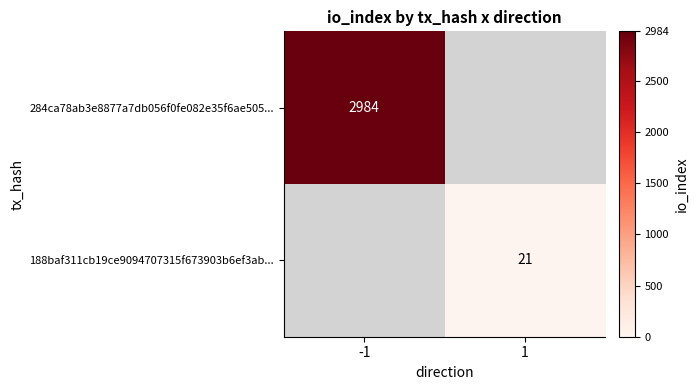

True or false: 188baf311cb19ce9094707315f673903b6ef3ab... has a value of 4 at 1.

False